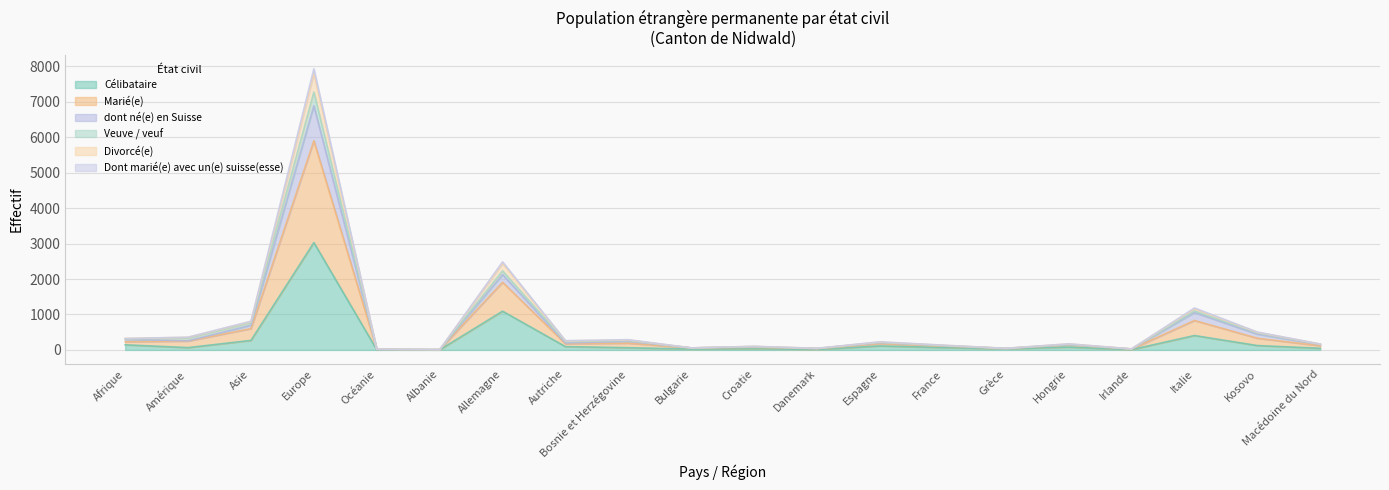

The value of Divorcé(e) at Irlande is 24. True or false?

True